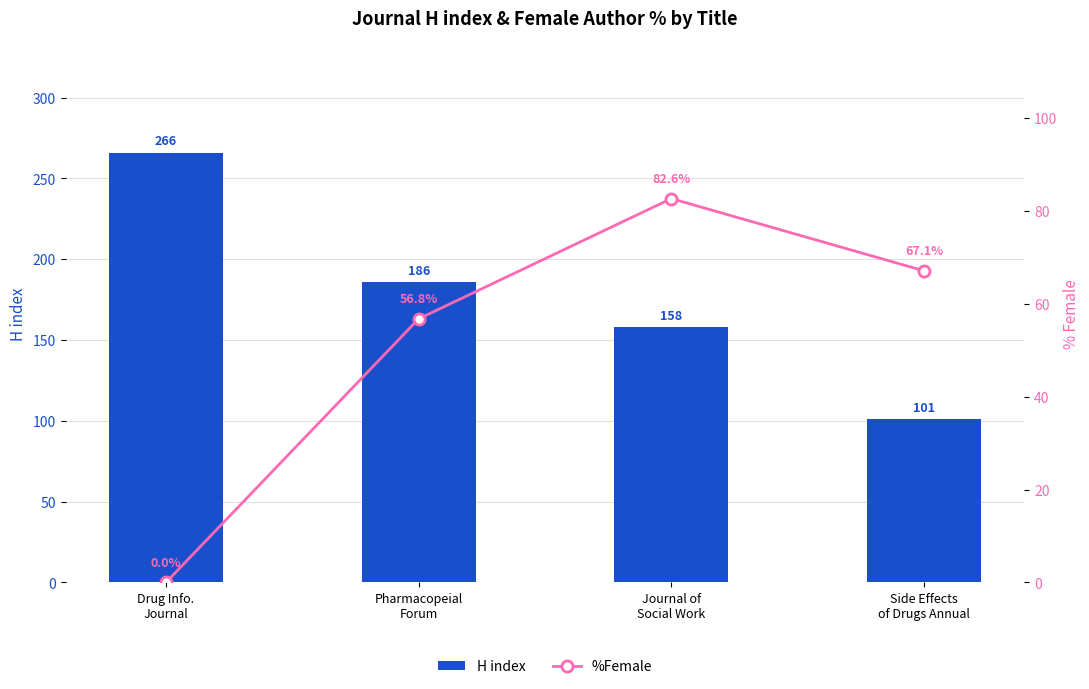

Rank the categories by H index value from lowest to highest.

Side Effects
of Drugs Annual, Journal of
Social Work, Pharmacopeial
Forum, Drug Info.
Journal